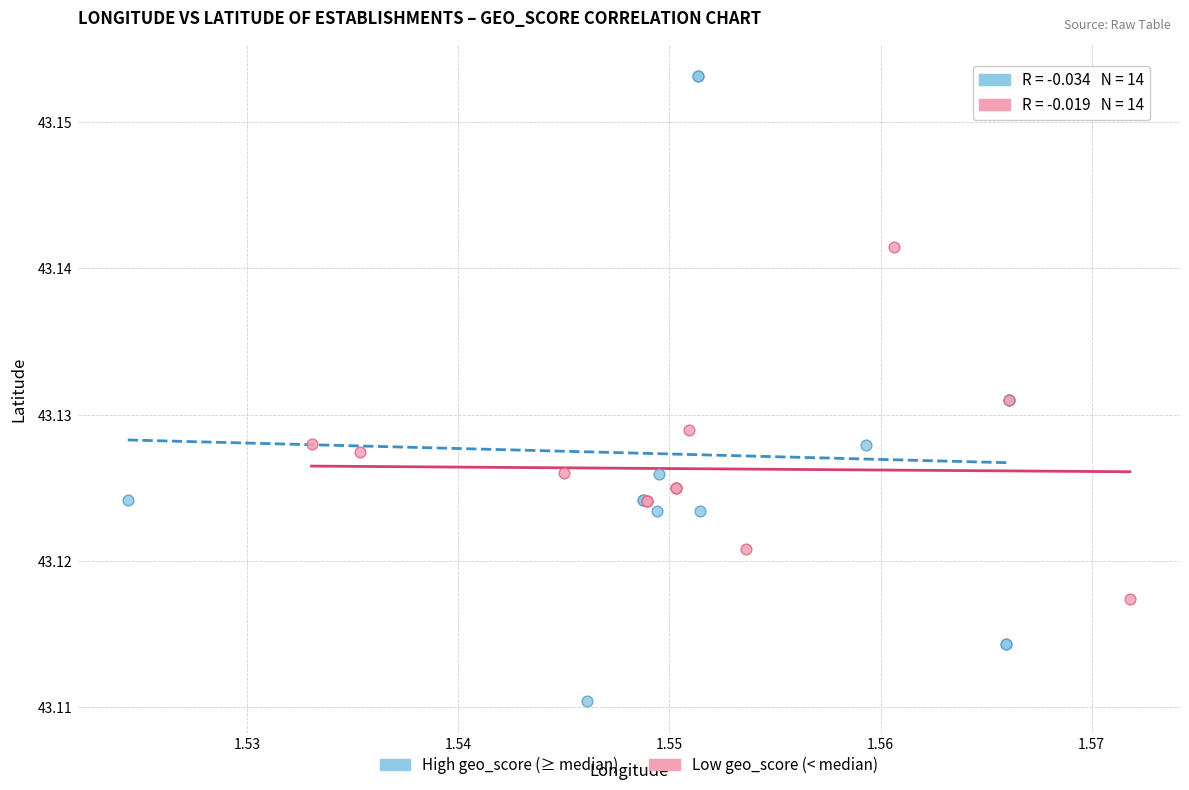

Which series reaches the maximum Y coordinate?

High geo_score (≥ median)